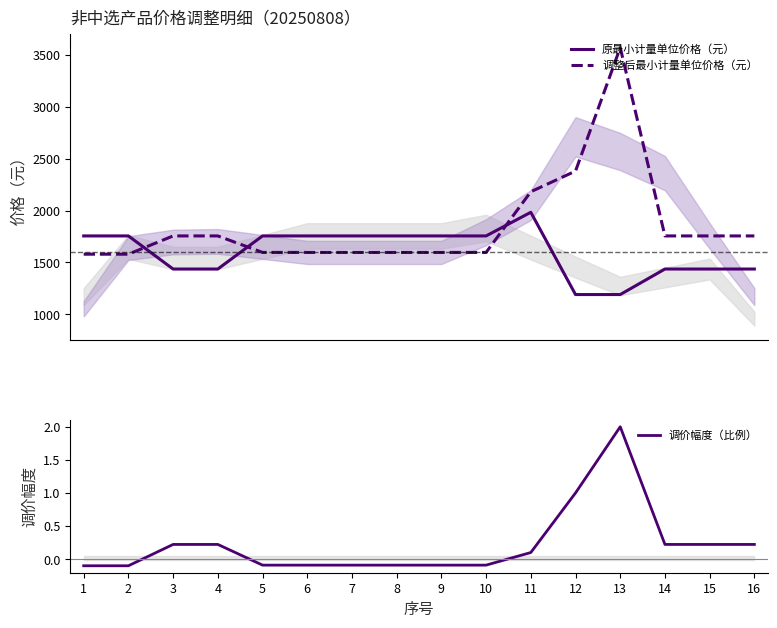

Reading left to right, extract all data points from this chart.

原最小计量单位价格（元）: 1755.0	1755.0	1436.0	1436.0	1755.0	1755.0	1755.0	1755.0	1755.0	1755.0	1983.0	1190.0	1190.0	1436.0	1436.0	1436.0
调整后最小计量单位价格（元）: 1579.0	1579.0	1755.0	1755.0	1596.0	1596.0	1596.0	1596.0	1596.0	1596.0	2181.0	2380.0	3570.0	1755.0	1755.0	1755.0
调价幅度（比例）: -0.1	-0.1	0.2	0.2	-0.1	-0.1	-0.1	-0.1	-0.1	-0.1	0.1	1.0	2.0	0.2	0.2	0.2